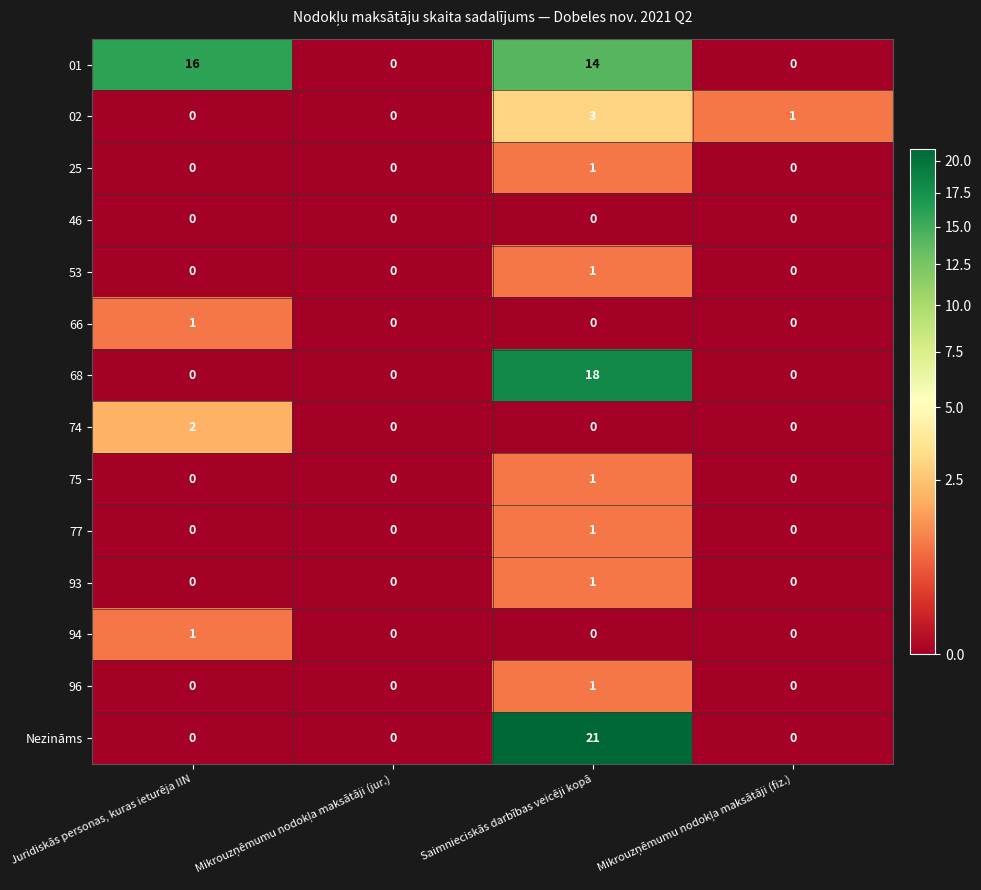

Which series has the widest spread of values?

Nezināms